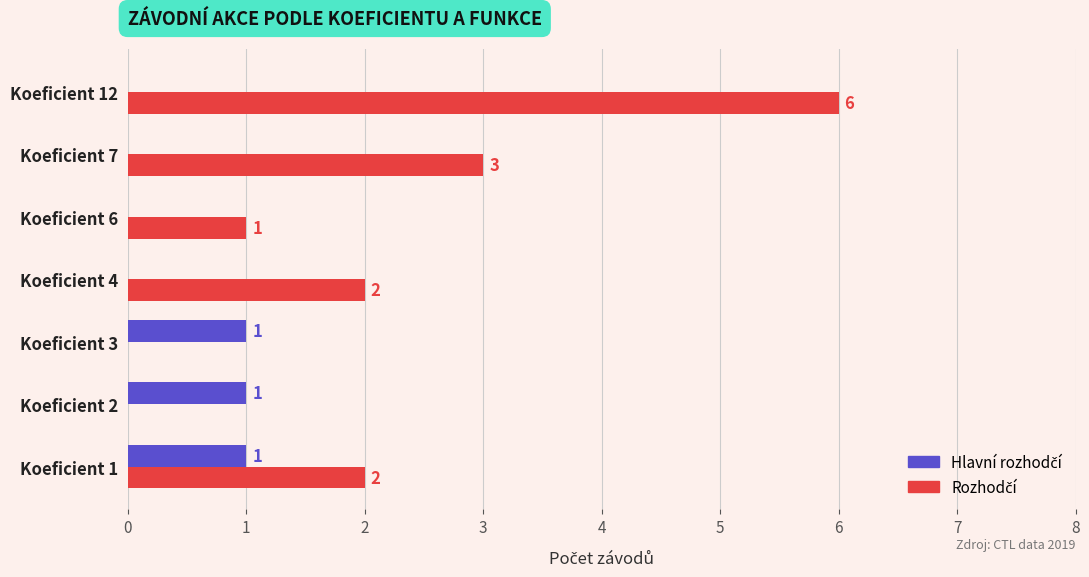

What is the greatest value displayed?

6